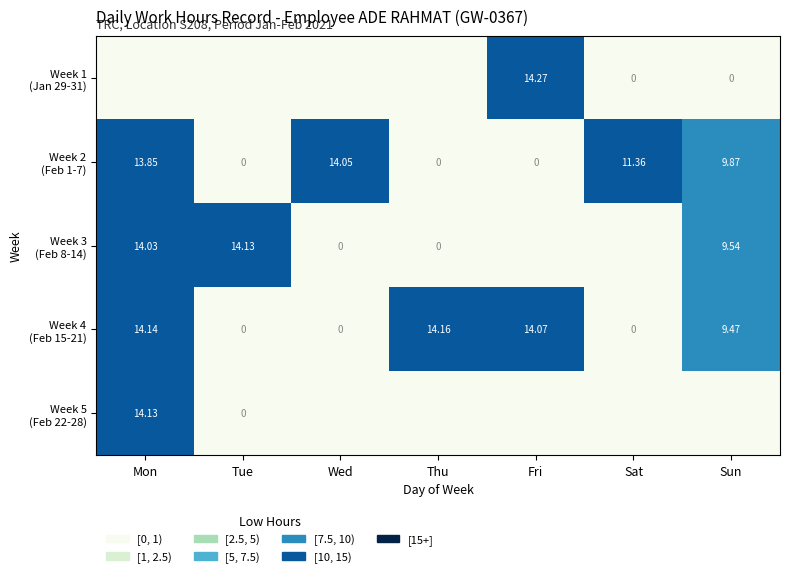

True or false: Week 3 (Feb 8-14) has a value of 14.1 at Tue.

True